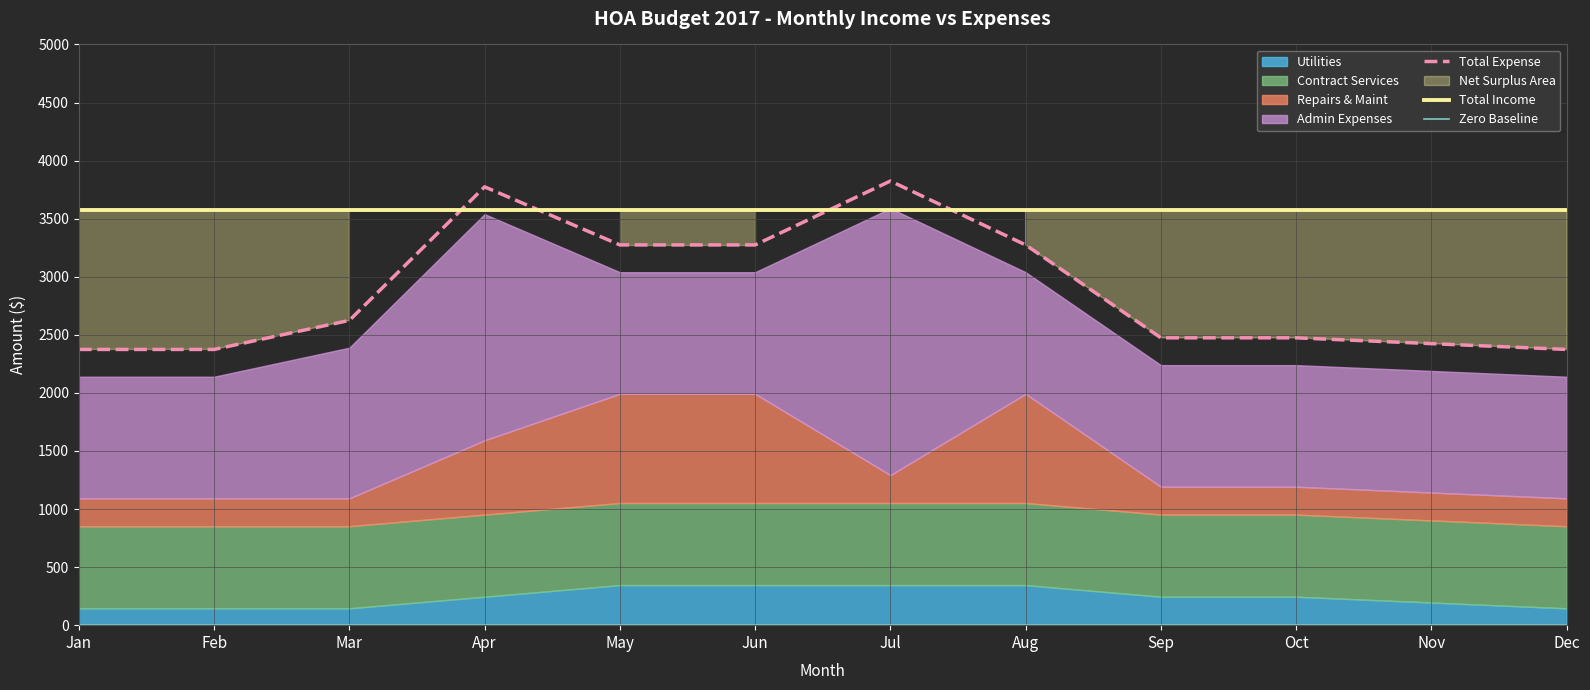

Reading left to right, extract all data points from this chart.

Total Expense: 2374	2374	2624	3774	3274	3274	3824	3274	2474	2474	2424	2374
Total Income: 3578	3578	3578	3578	3578	3578	3578	3578	3578	3578	3578	3578
Zero Baseline: 0	0	0	0	0	0	0	0	0	0	0	0